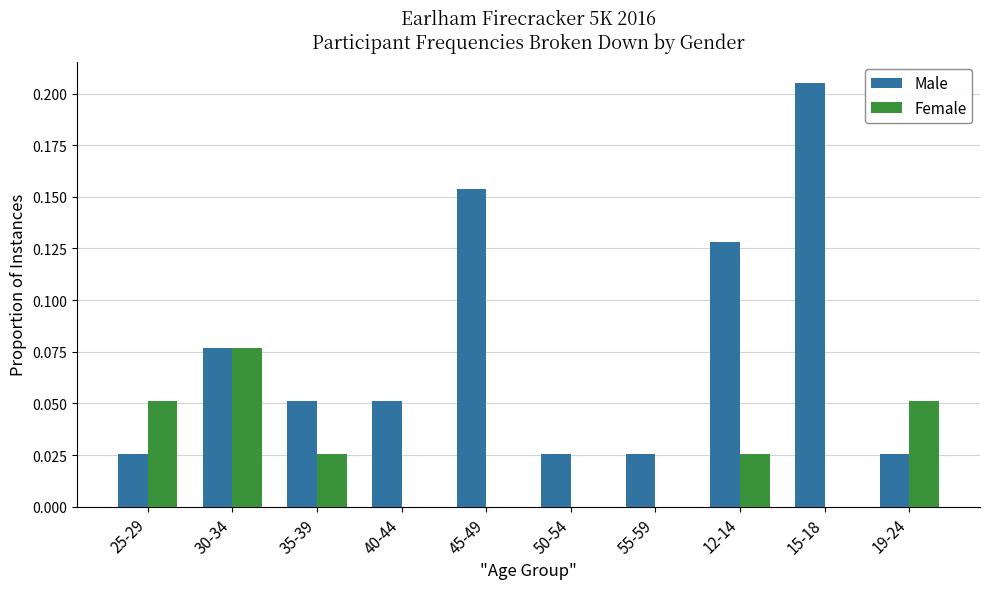

Count the number of categories in the chart.

10